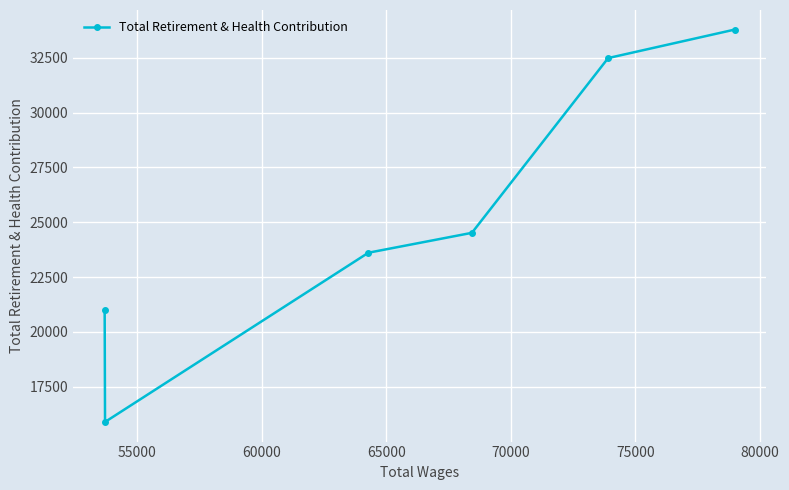

What is the minimum value shown in the chart?

15898